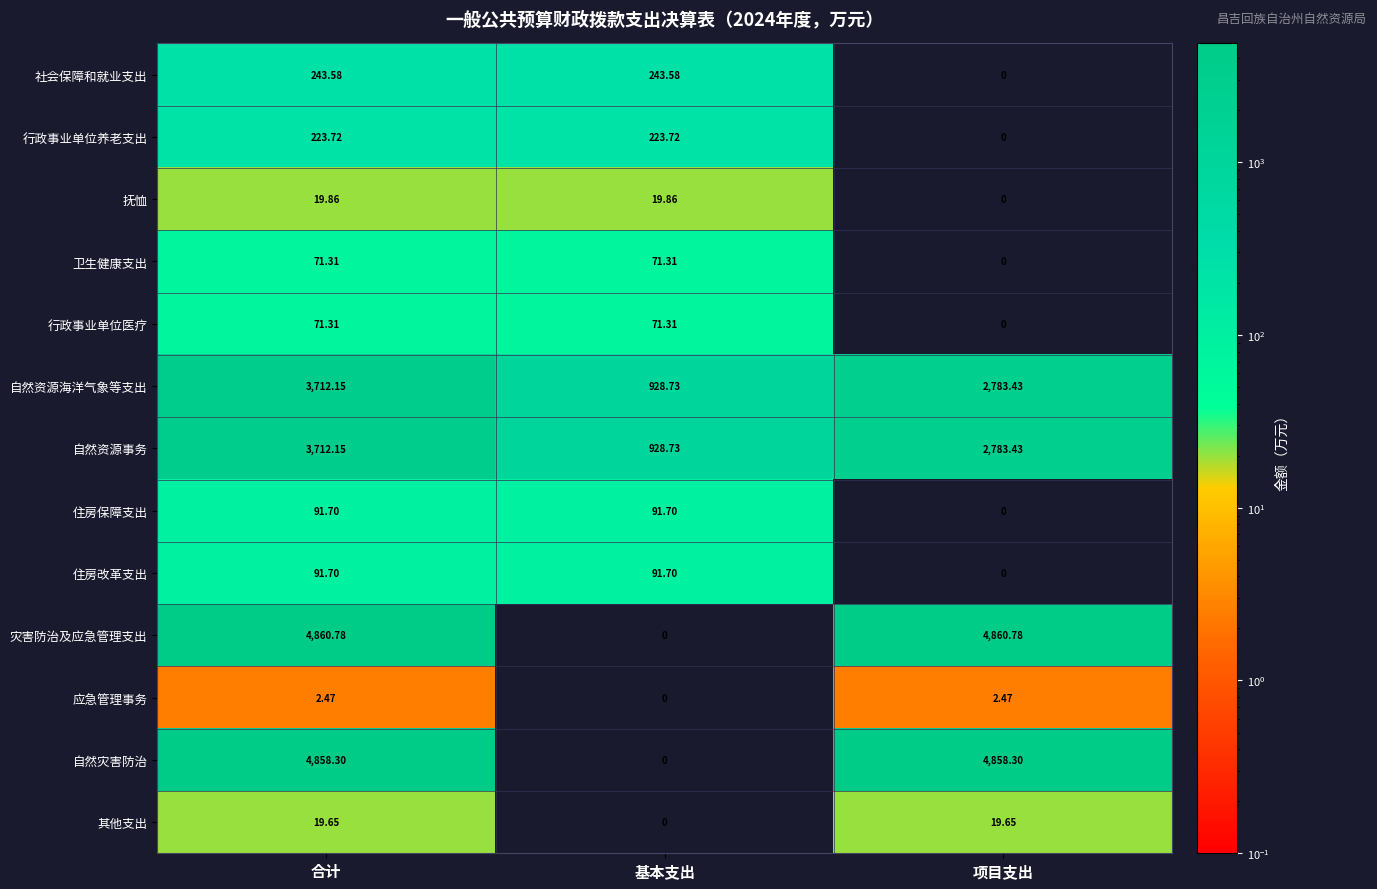

At which label does 应急管理事务 first exceed 2?

合计